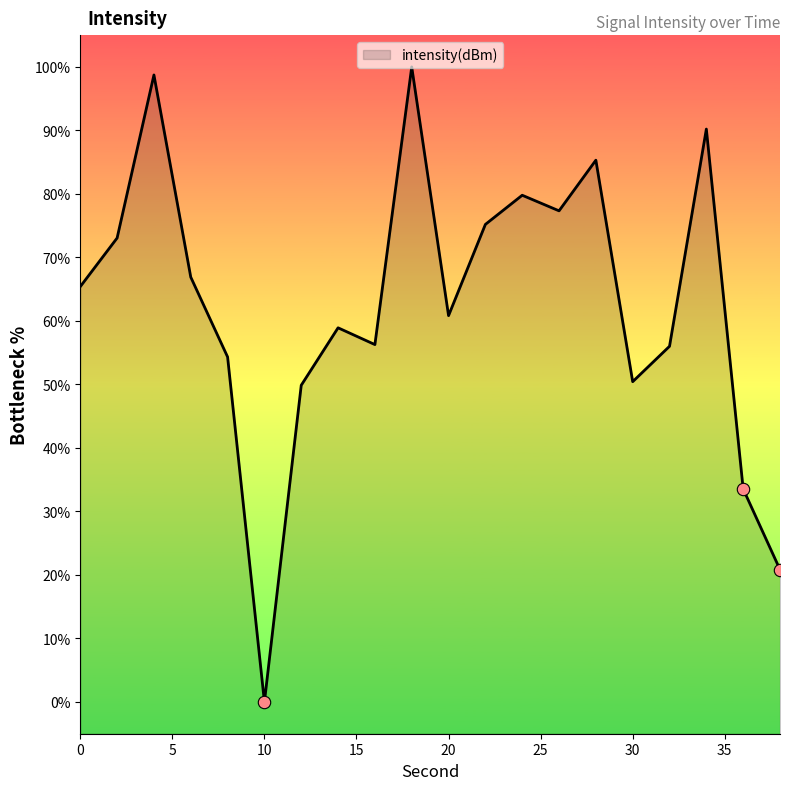

Between 18 and 6, which is larger?

18